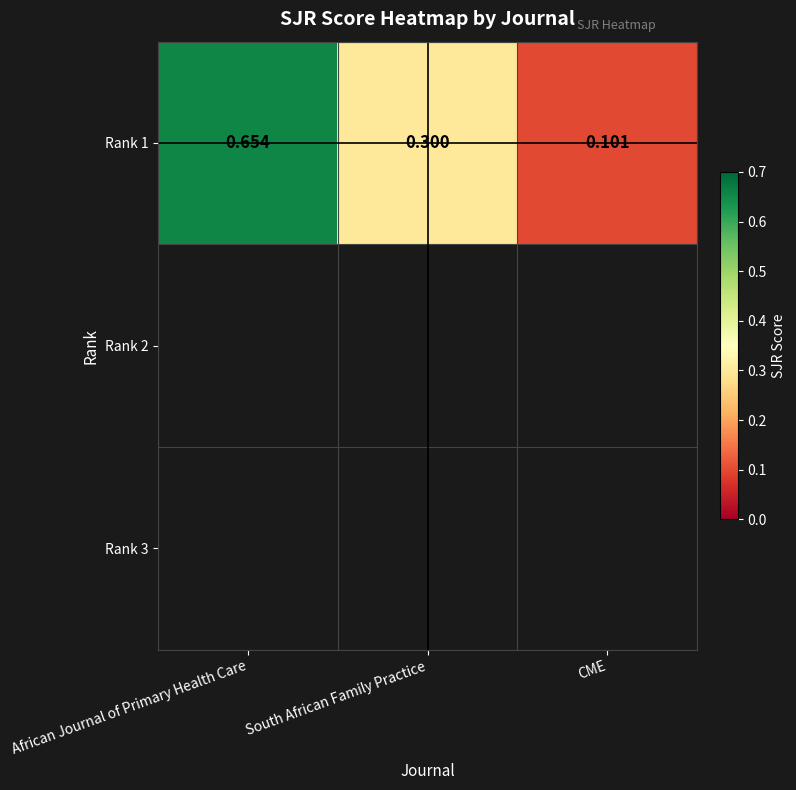

What is the difference between the values at CME and South African Family Practice?

0.2